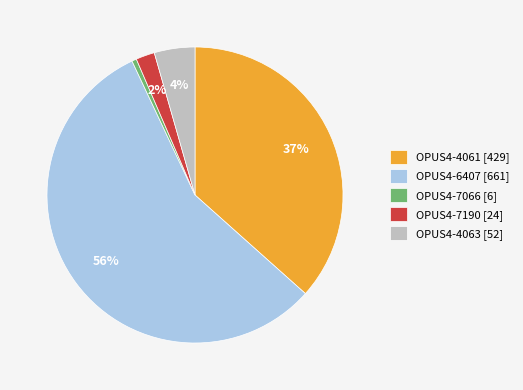

Which has a higher value, OPUS4-4061 [429] or OPUS4-4063 [52]?

OPUS4-4061 [429]